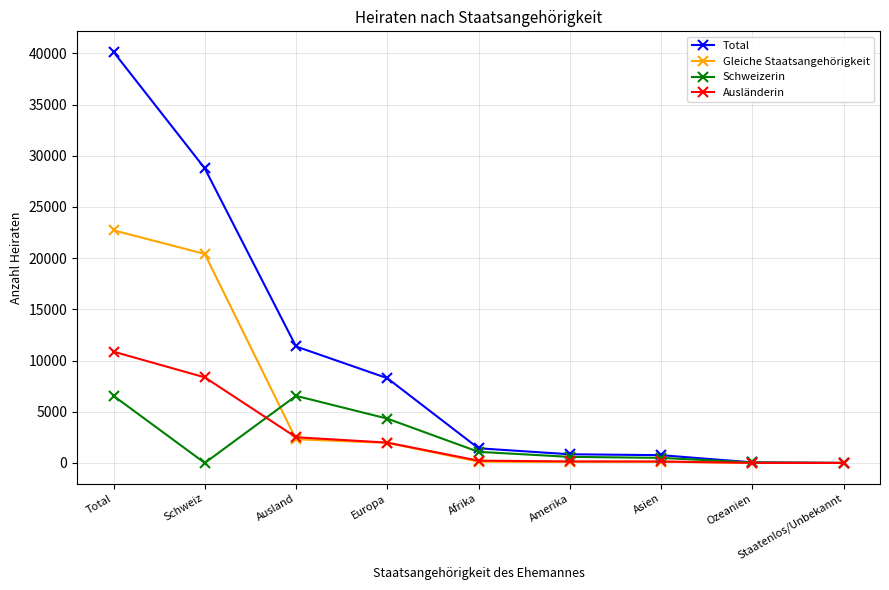

Rank the series by their maximum value, from lowest to highest.

Schweizerin, Ausländerin, Gleiche Staatsangehörigkeit, Total